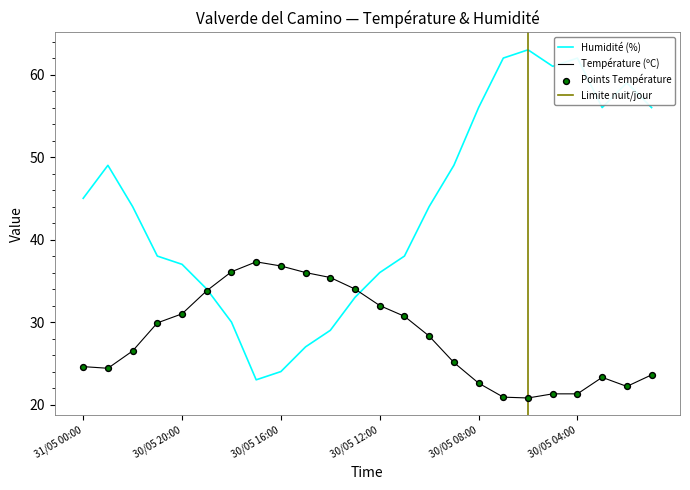

What is the maximum value for Humidité (%)?

63.0